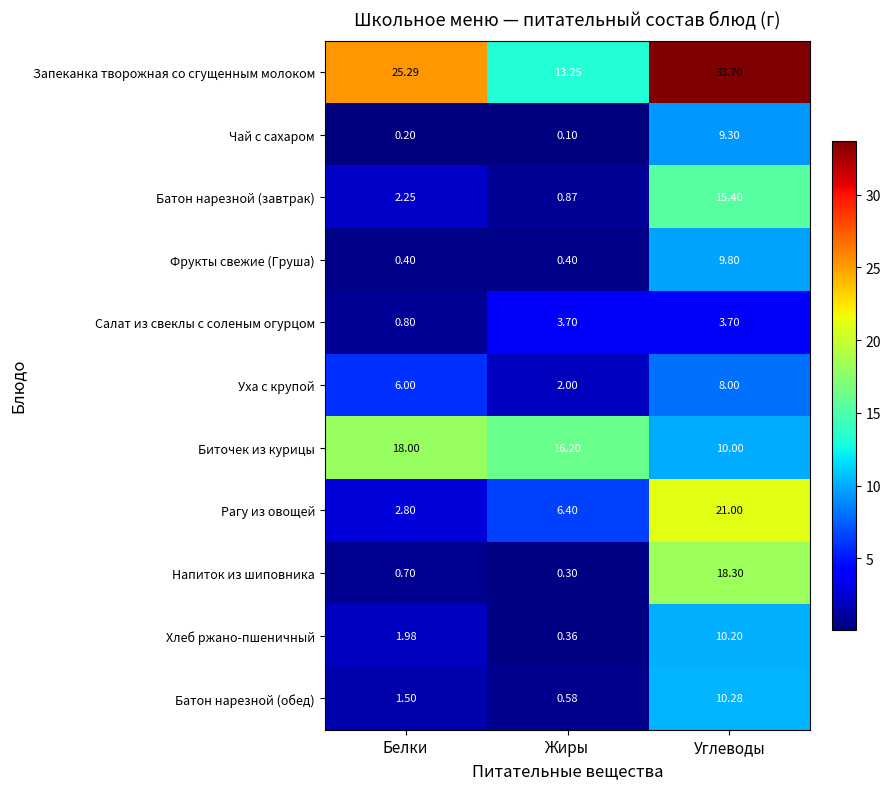

What is the smallest value displayed?

0.1